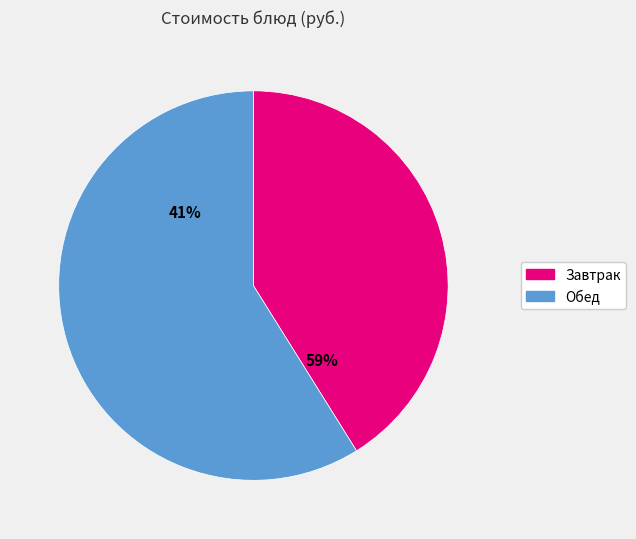

To the nearest percent, what is the difference between the largest and smallest slice percentages?

17%